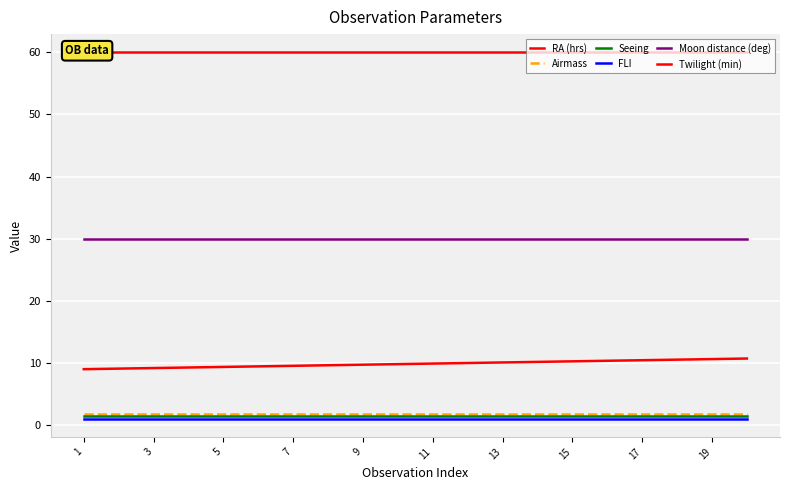

True or false: RA (hrs) and FLI cross at least once.

False